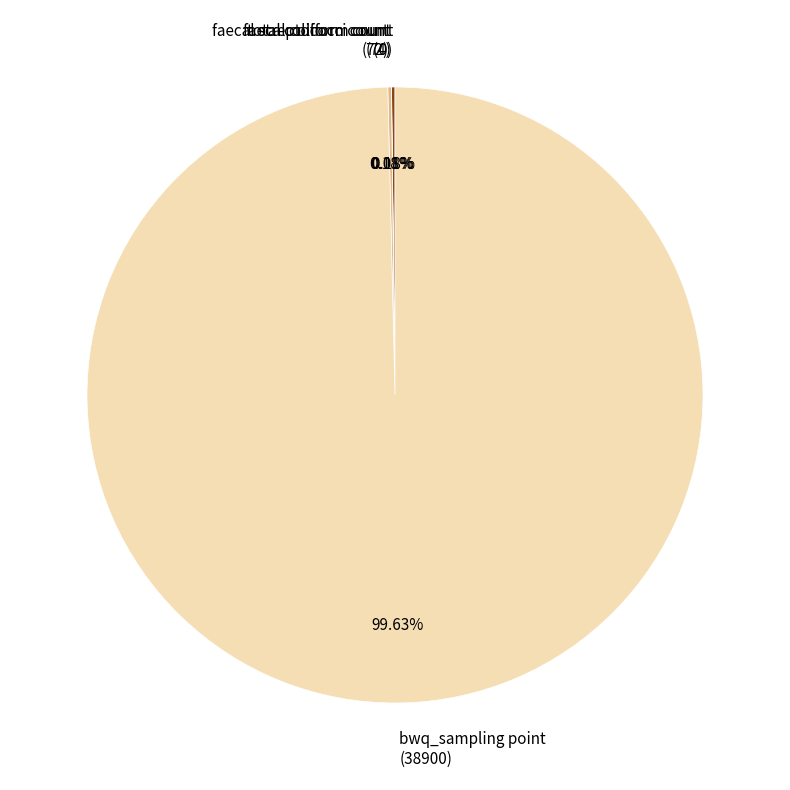

Is there a majority slice in this chart?

Yes